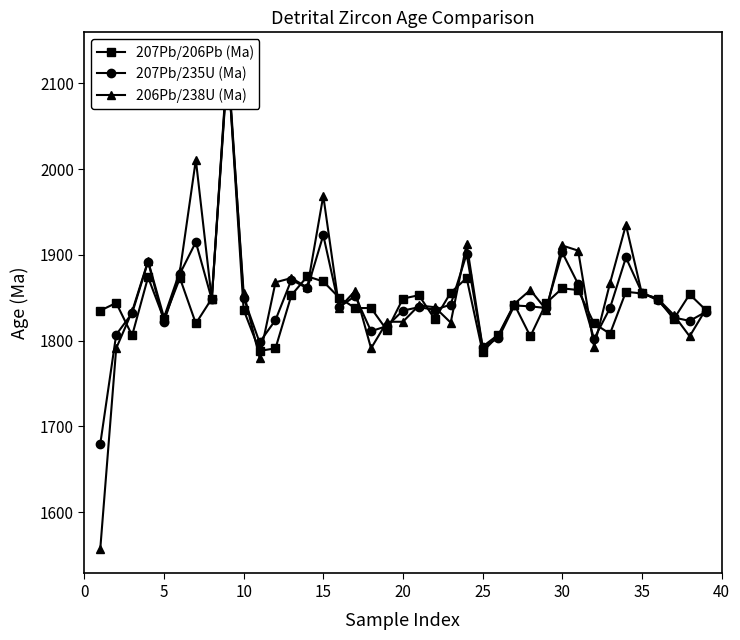

Rank the series at 25 from highest to lowest value.

206Pb/238U (Ma), 207Pb/235U (Ma), 207Pb/206Pb (Ma)